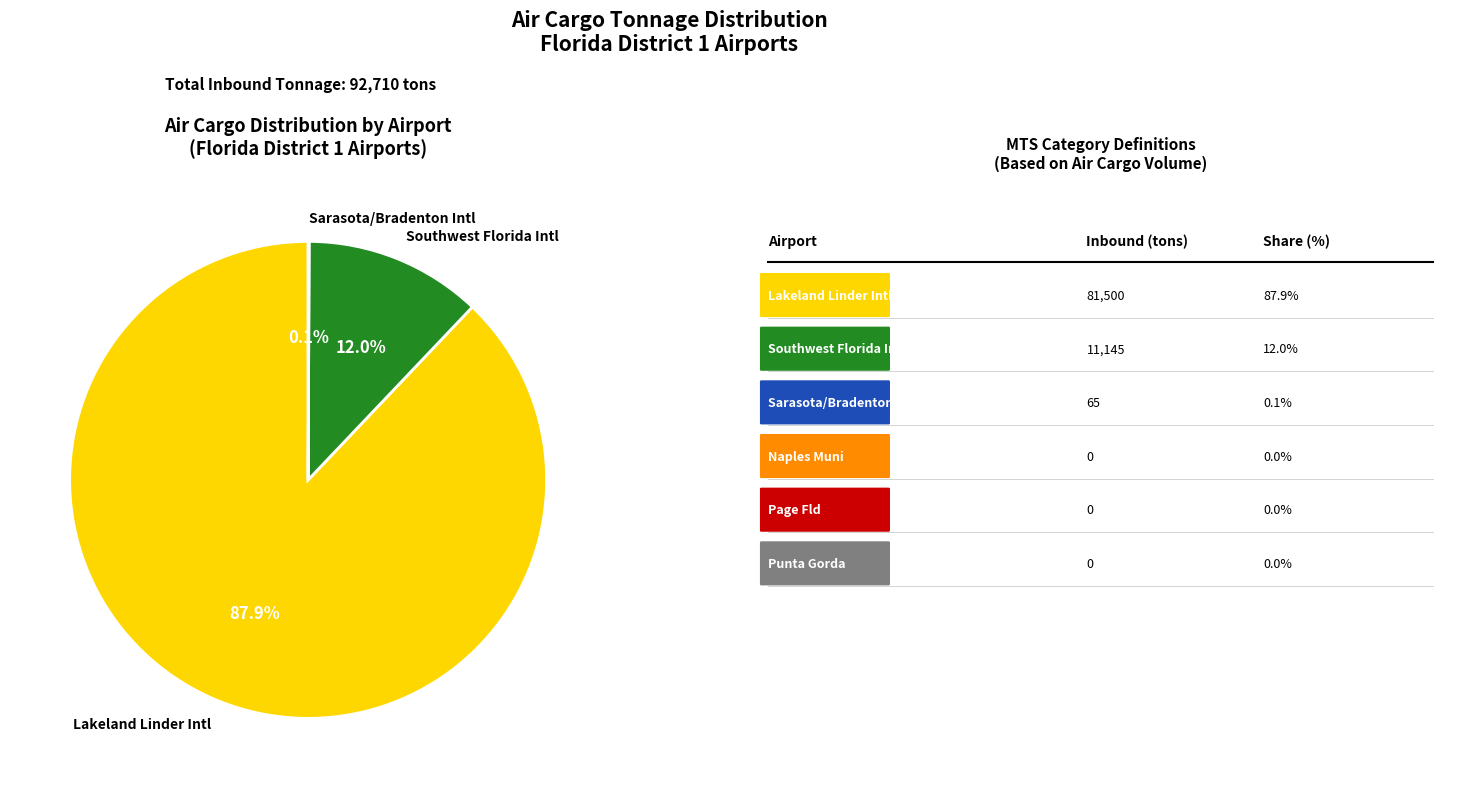

Which category has the biggest portion of the pie?

Lakeland Linder Intl